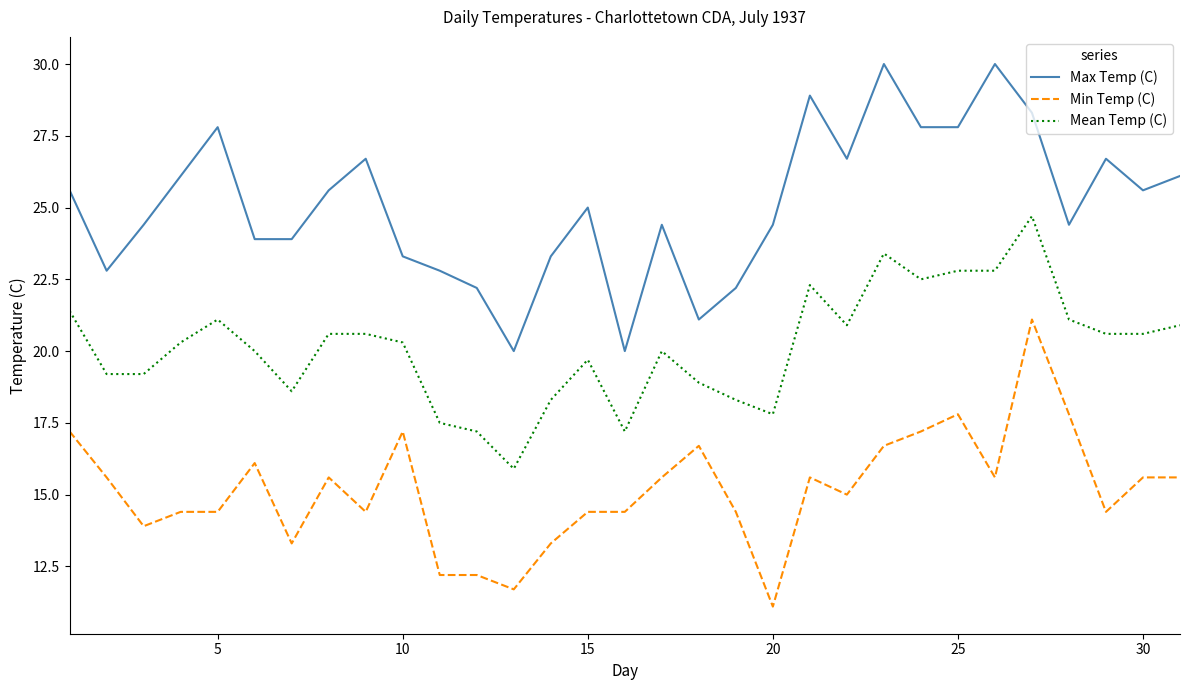

Rank the series by their maximum value, from lowest to highest.

Min Temp (C), Mean Temp (C), Max Temp (C)